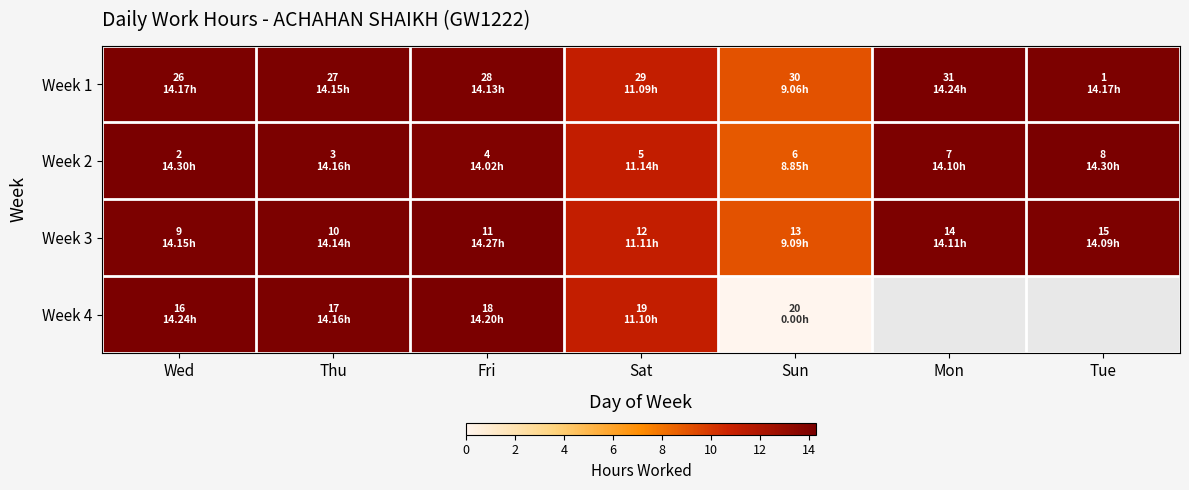

What is the maximum value for Week 3?

14.3